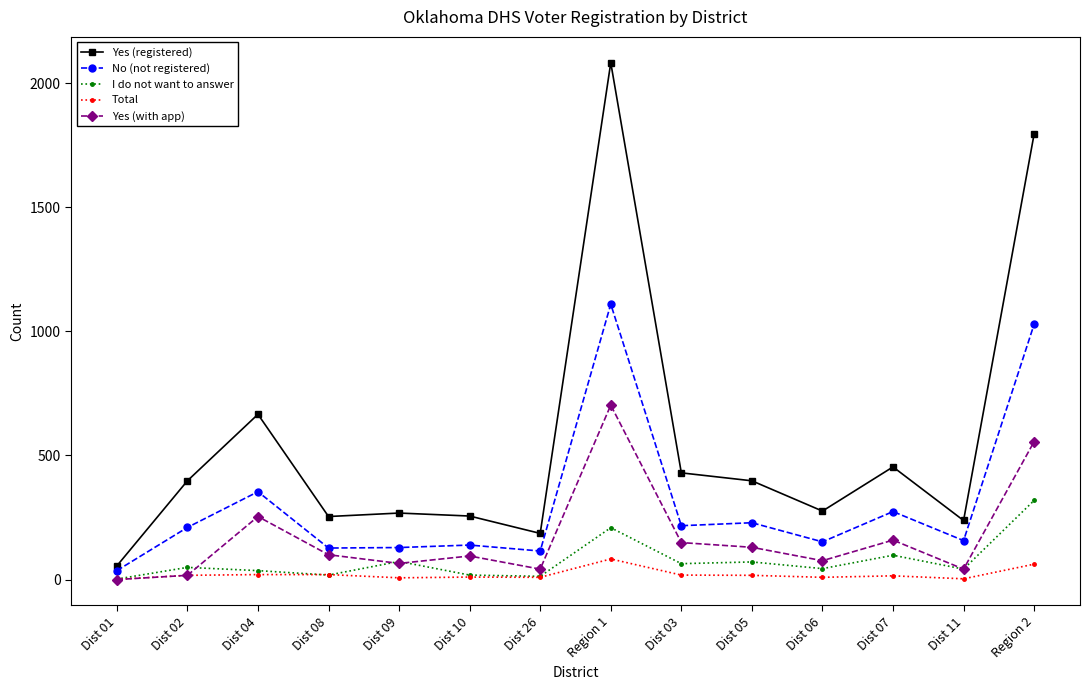

True or false: Yes (registered) and Yes (with app) cross at least once.

False